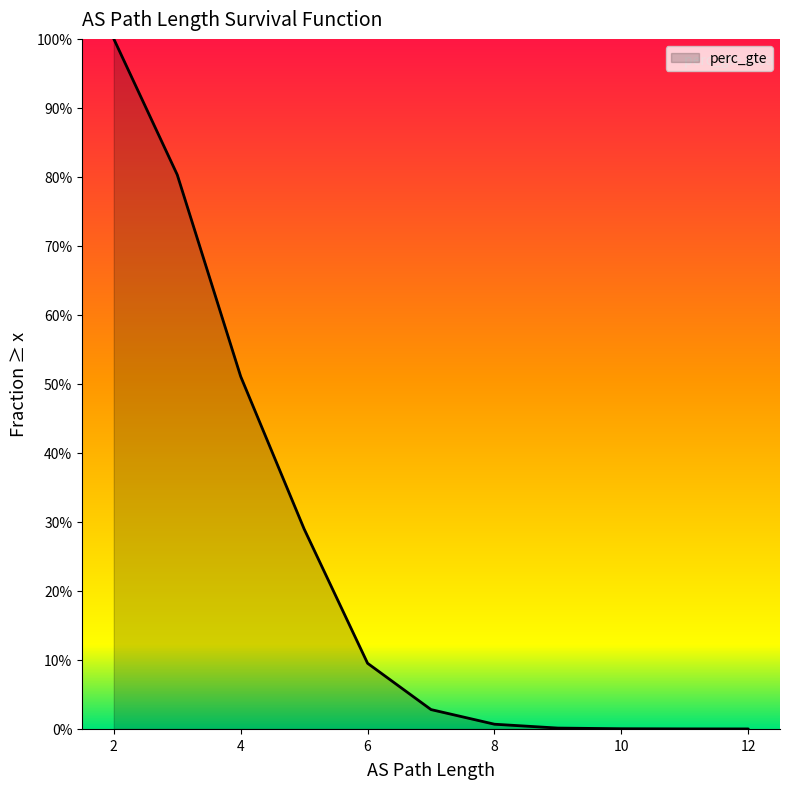

What is the change in value from 2 to 4?

-0.5